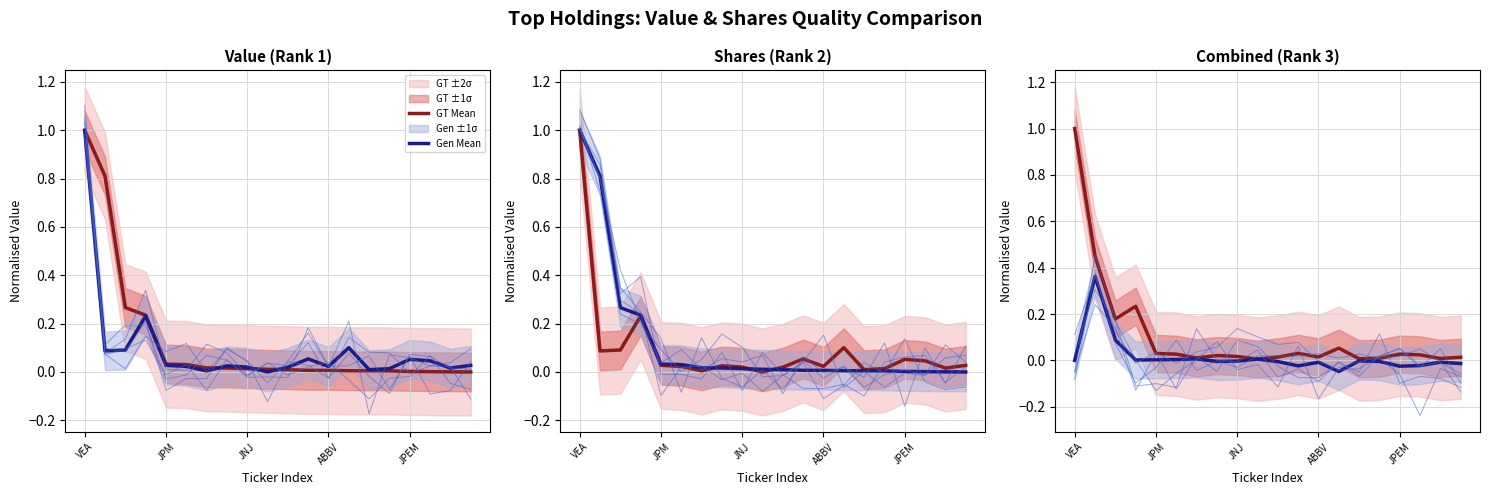

What is the difference between the maximum and minimum values in the Gen Mean series?

0.4